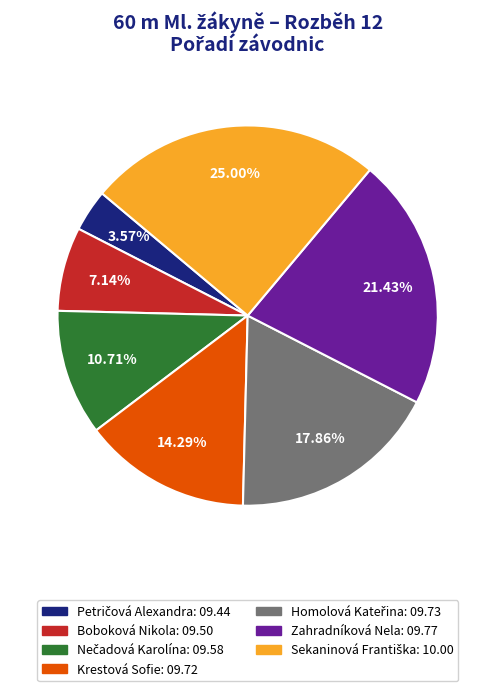

Is the sum of Krestová Sofie: 09.72 and Zahradníková Nela: 09.77 greater than half?

No